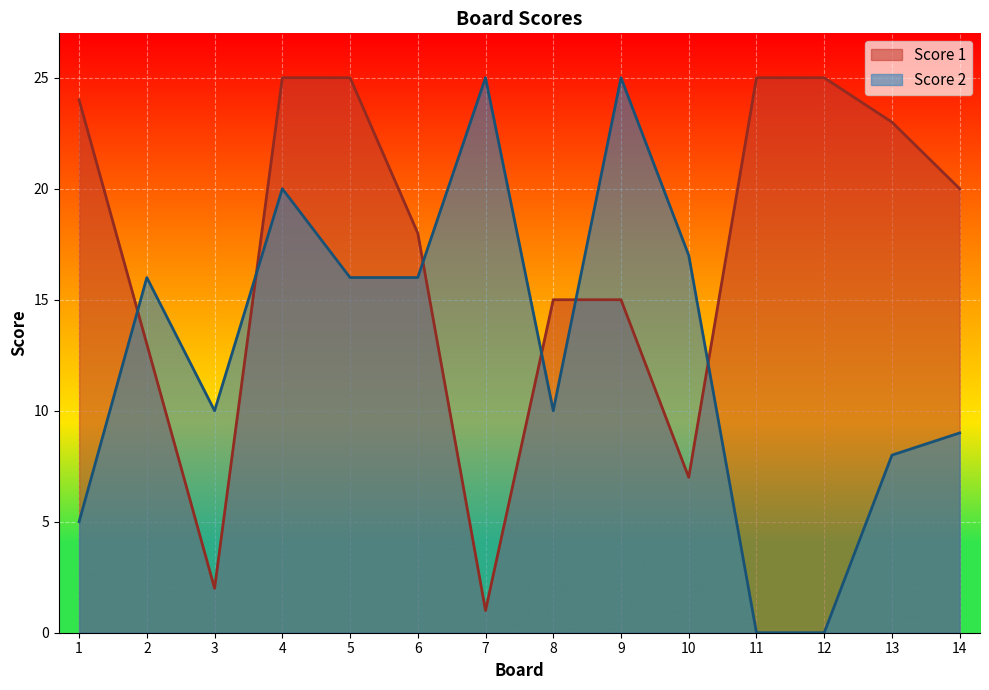

At 3, list the series in order from smallest to largest.

Score 1, Score 2